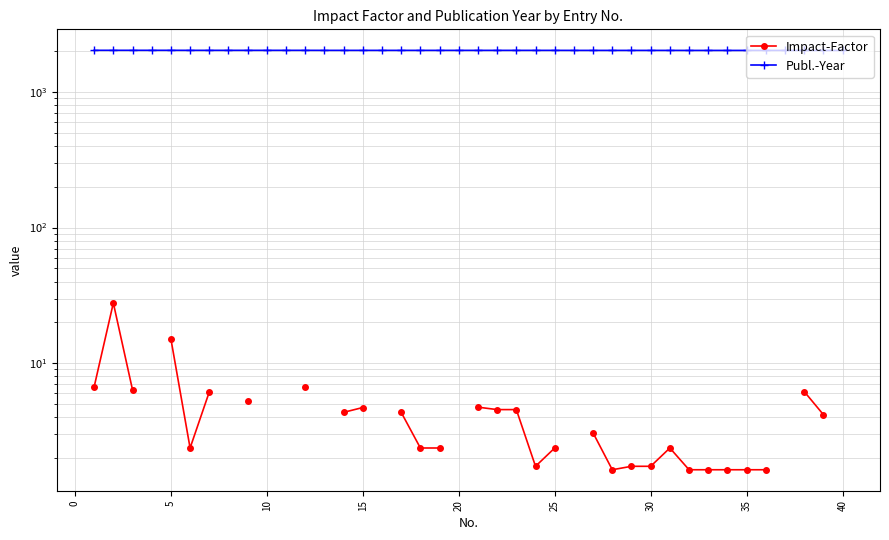

Rank the series at 25 from highest to lowest value.

Publ.-Year, Impact-Factor